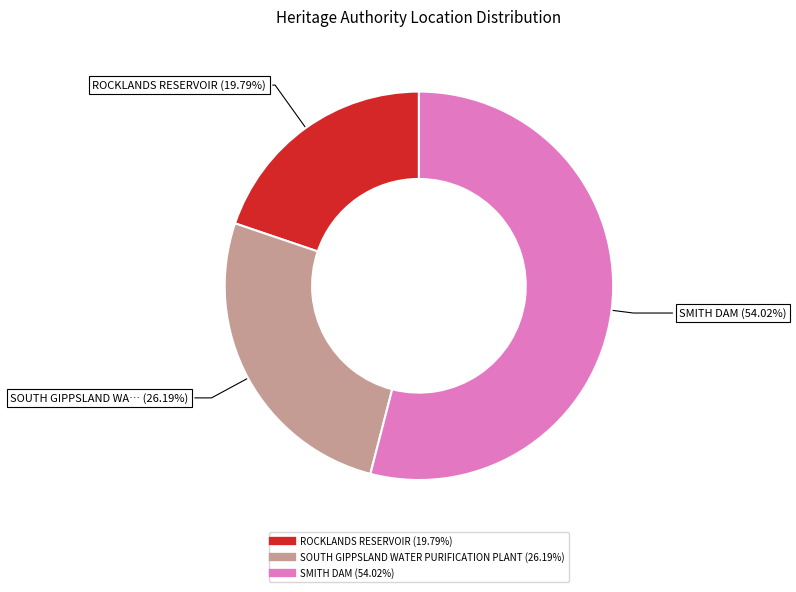

How many slices are in this pie chart?

3